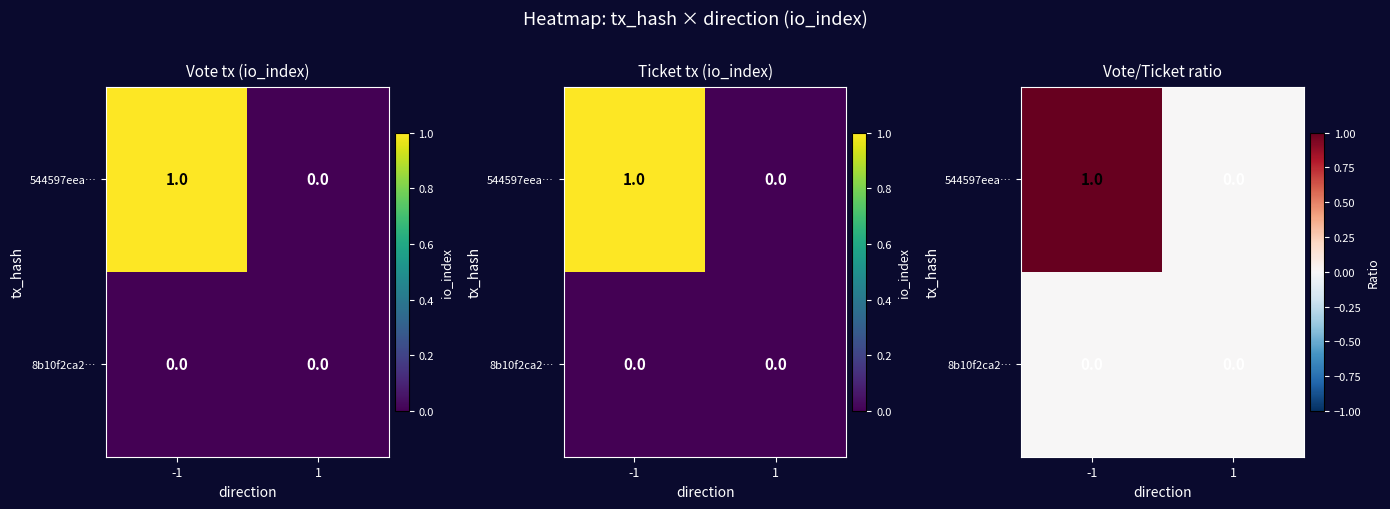

Which series has the largest range (max minus min)?

544597eea…